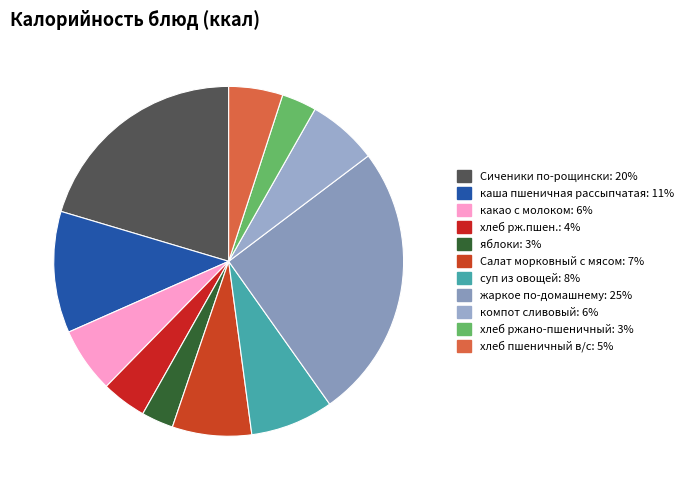

Does any single category account for the majority?

No